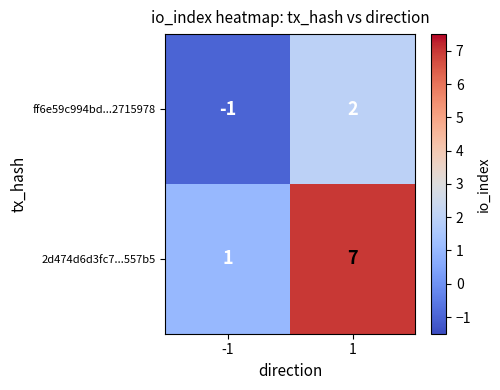

At which category is the sum across all series the highest?

1